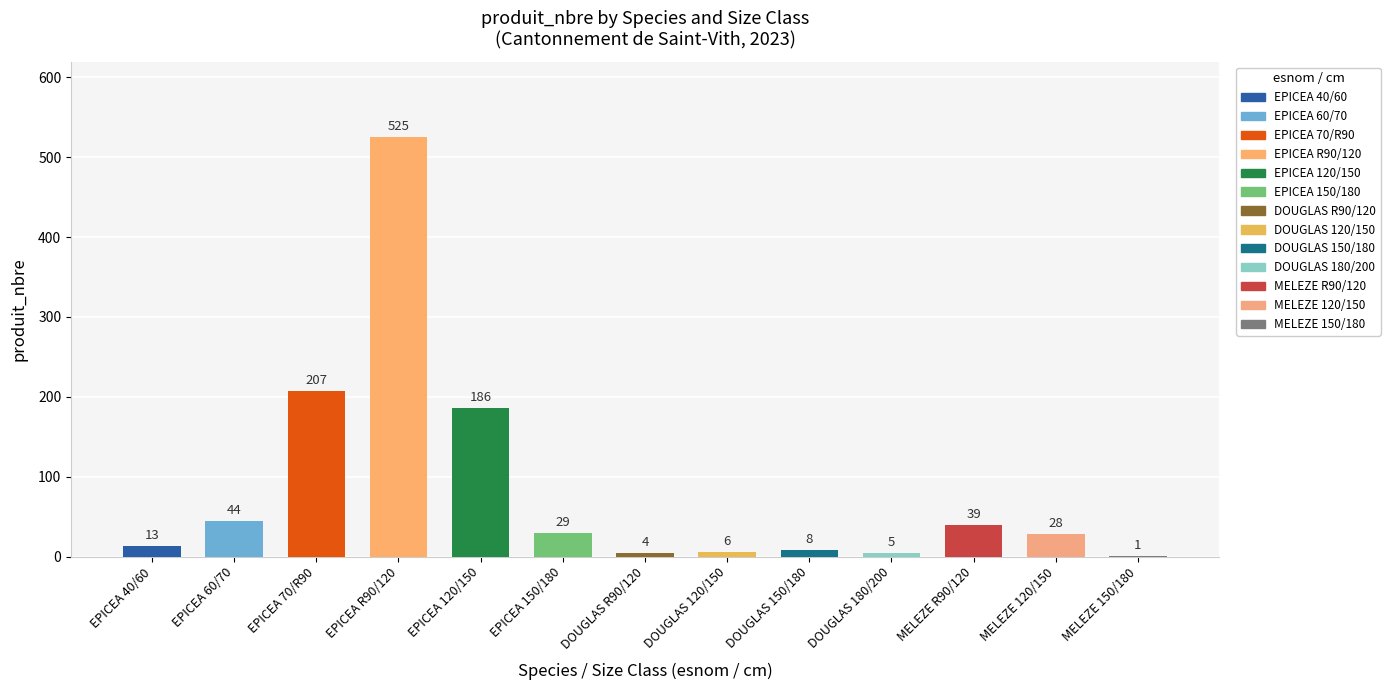

How many groups of bars are there?

13